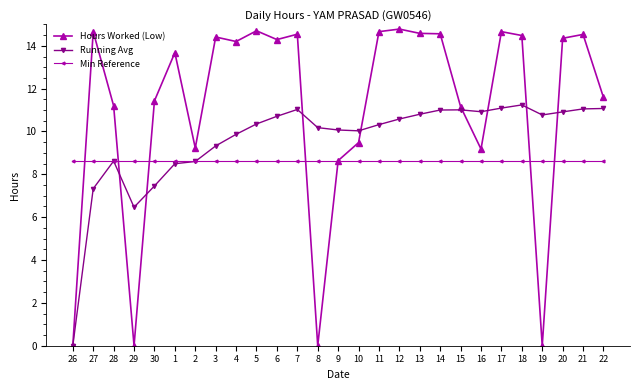

What is the highest value of the Min Reference series?

8.6